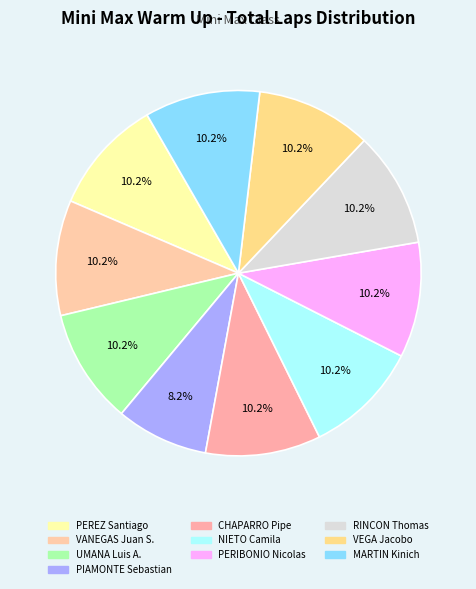

Which slice is the smallest?

PIAMONTE Sebastian